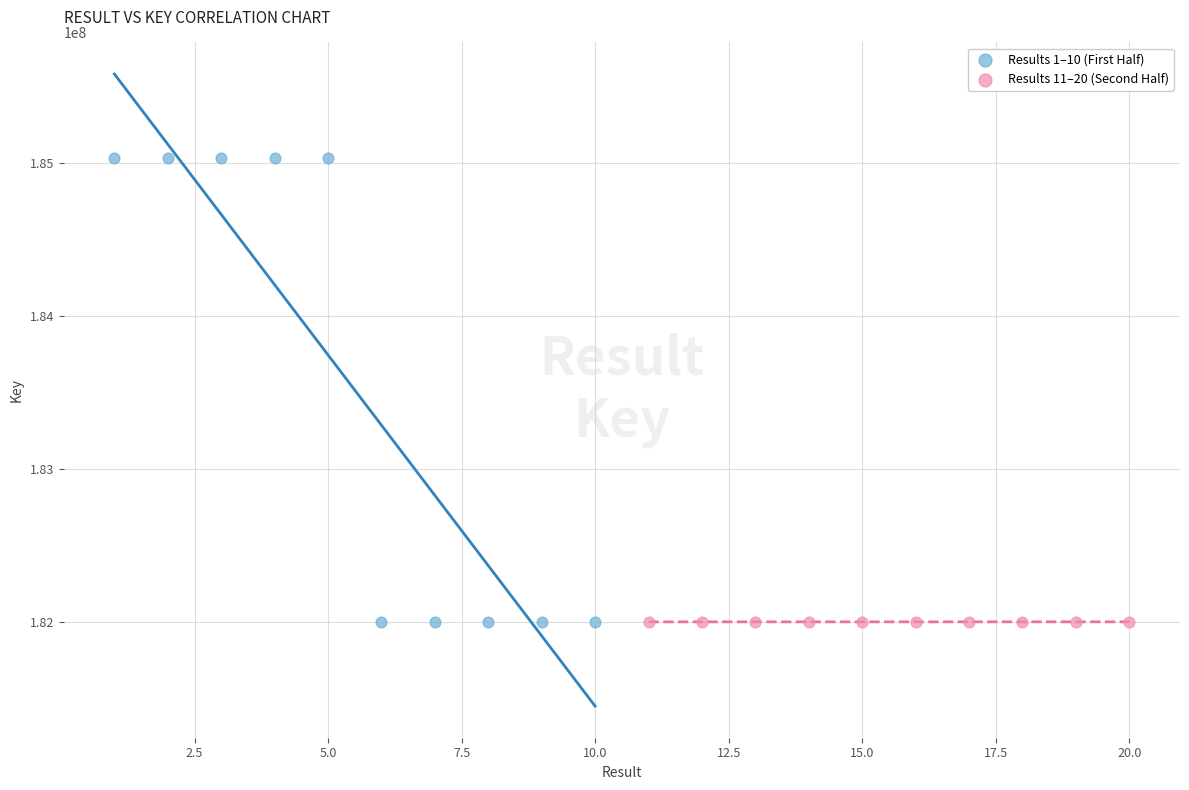

Which series contains the highest Y value?

Results 1–10 (First Half)